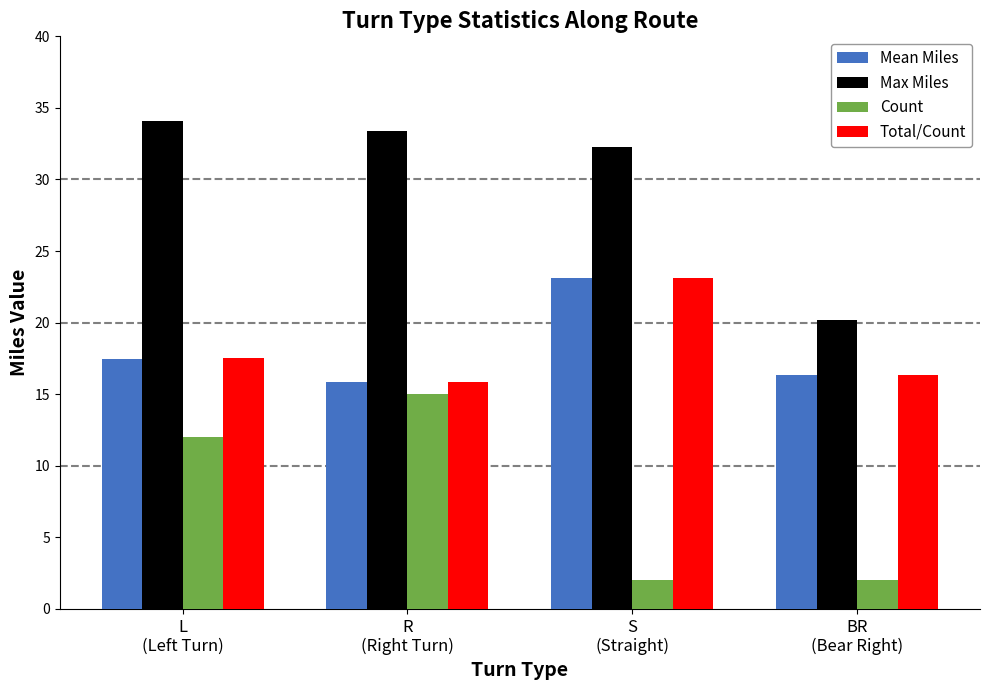

At which label is Total/Count closest to 19?

L
(Left Turn)